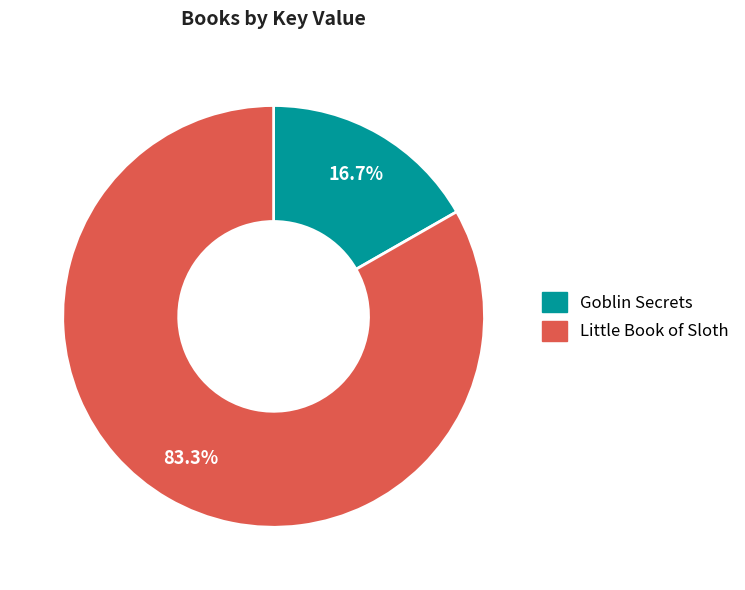

Approximately how many times larger is the value at Little Book of Sloth compared to Goblin Secrets?

5.0